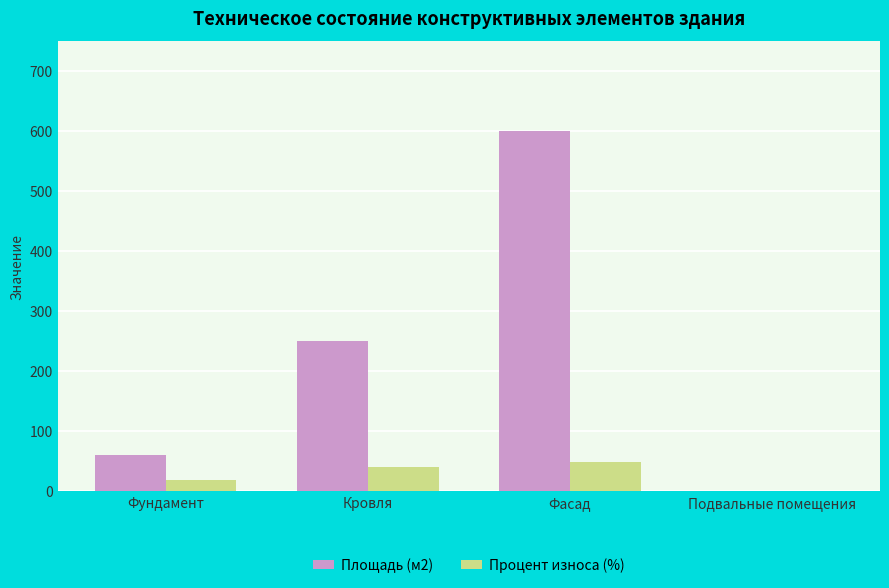

What is the total value across all series at Фундамент?

78